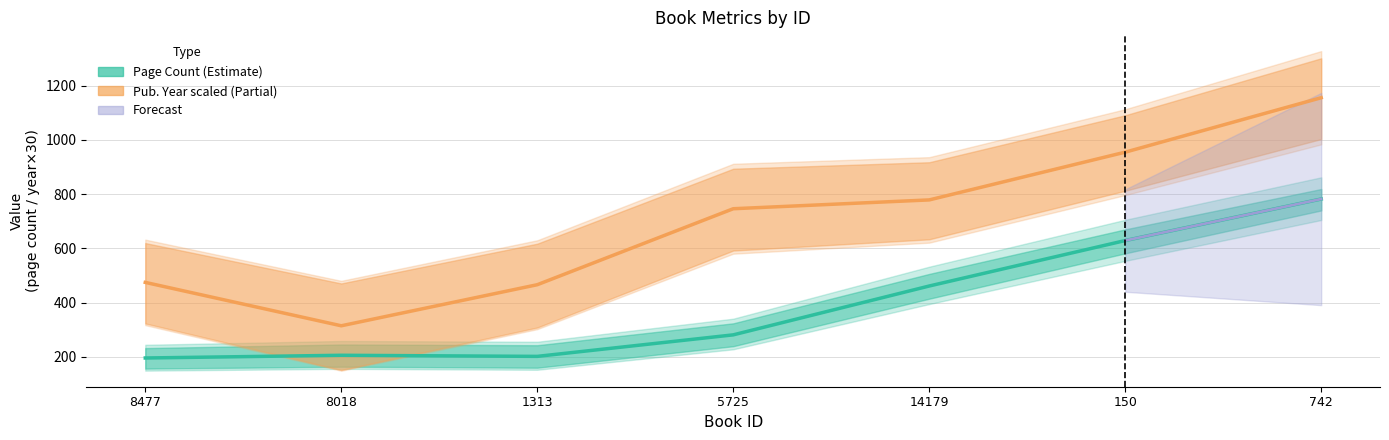

How many data points in Pub. Year scaled (Partial) are above 746?

4